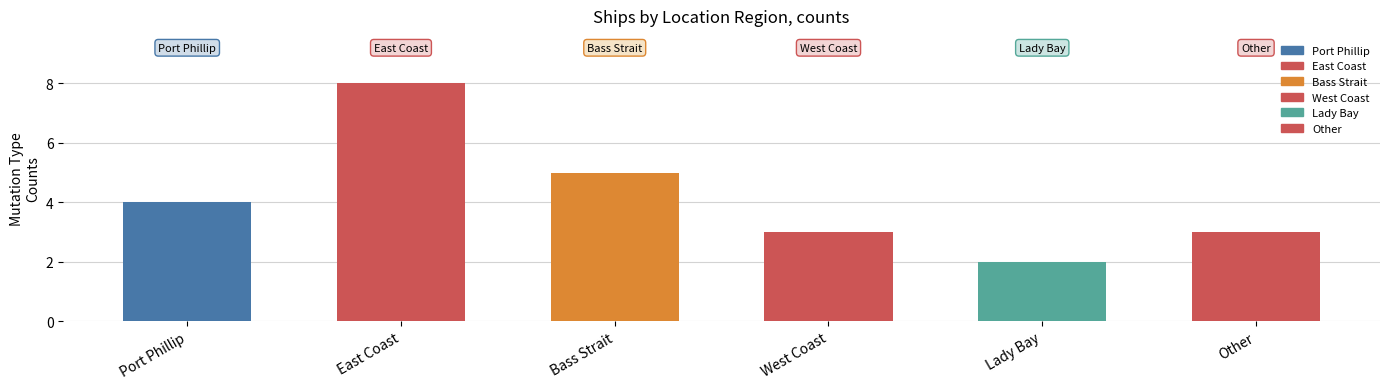

What is the sum of the values at West Coast and Port Phillip?

7